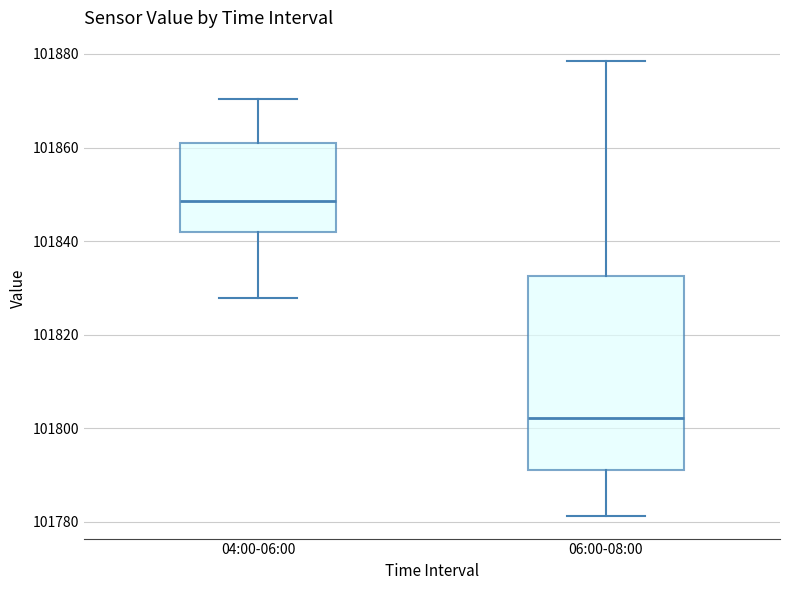

Where is the lower edge of the box for 06:00-08:00 on the y-axis? The values are not printed on the chart, so give them approximately, as read against the axis.

101792